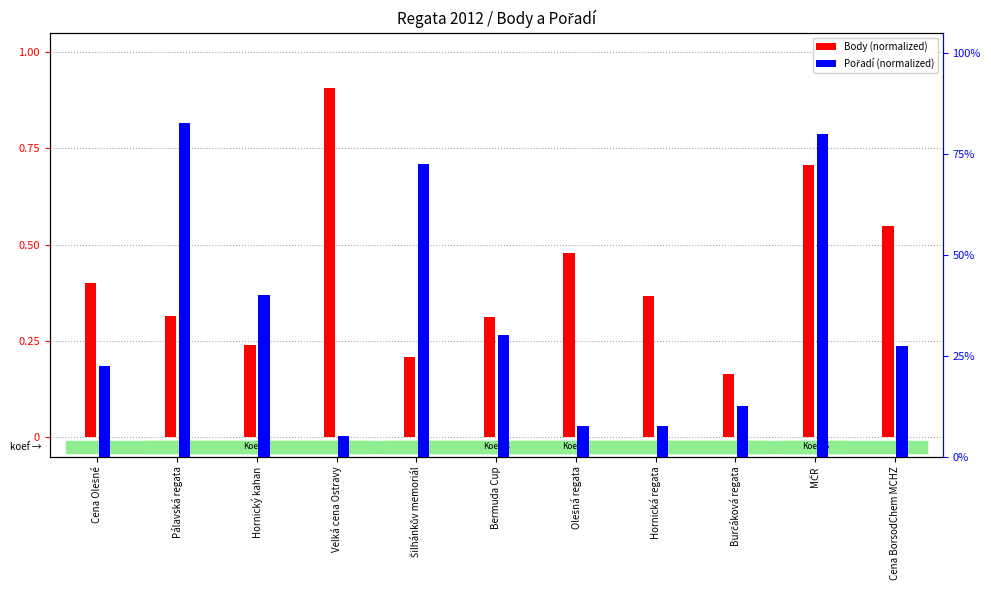

What value does the Pořadí (normalized) series have at Bermuda Cup?

0.3